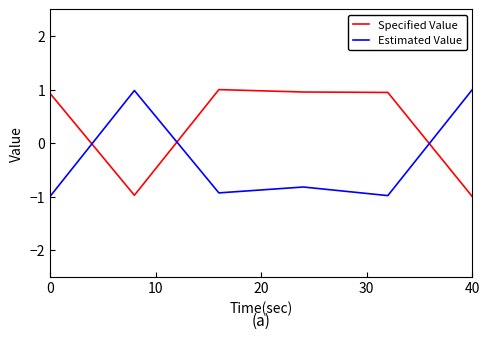

True or false: Estimated Value and Specified Value intersect in this chart.

True